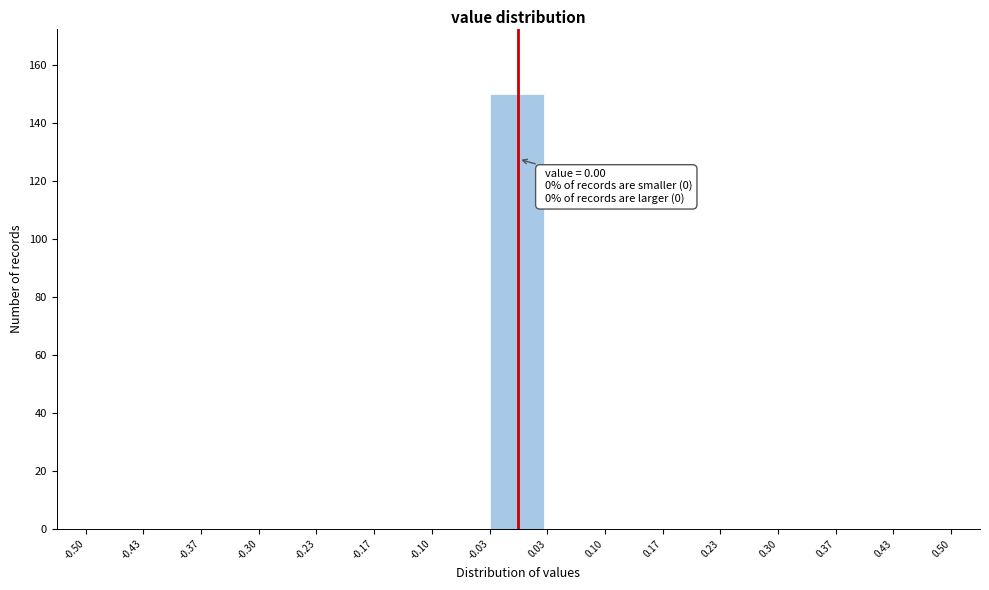

Over which range of the x-axis is the bar tallest?

-0.03 to 0.03